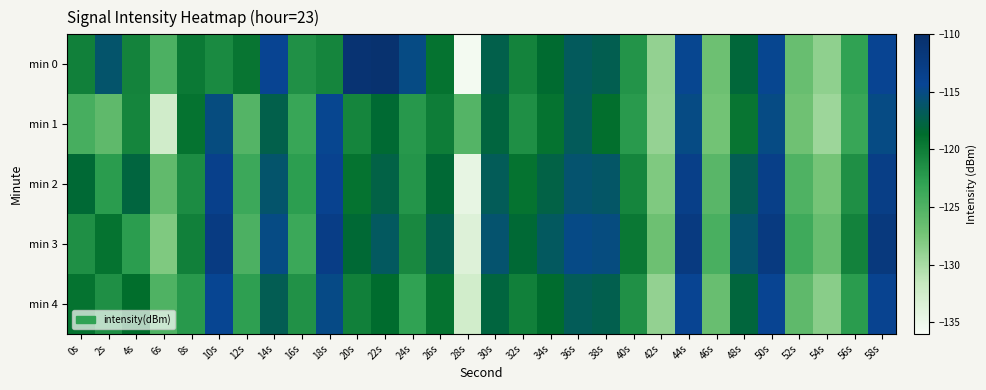

Rank the series at 10s from highest to lowest value.

min 3, min 2, min 4, min 1, min 0